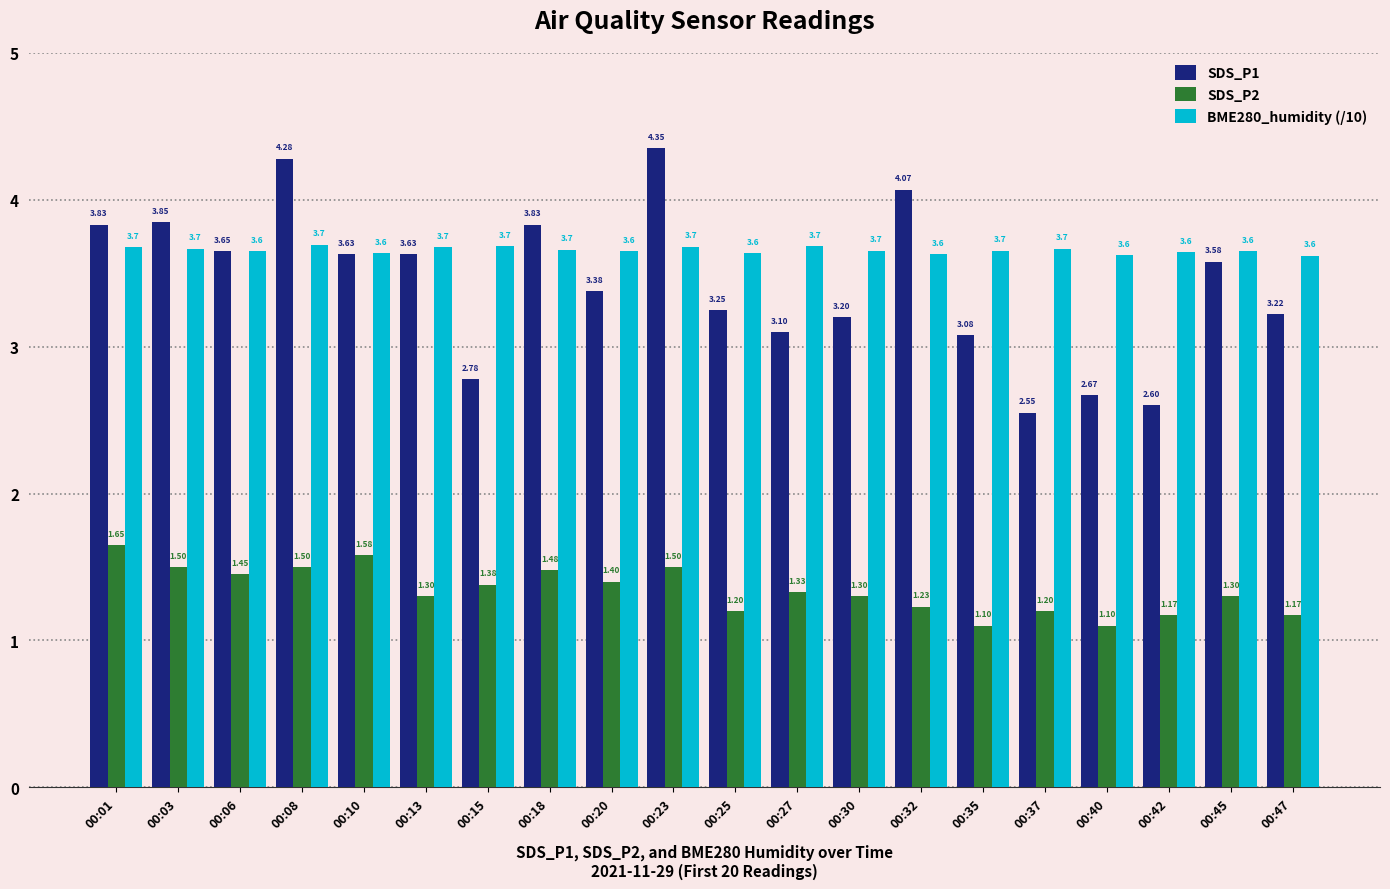

How many values in the SDS_P1 series exceed 3?

16